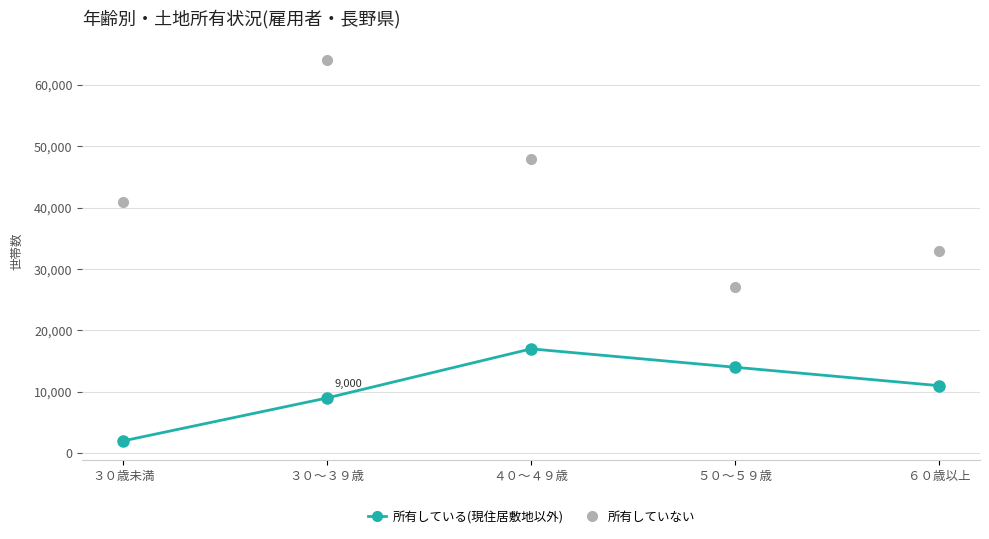

True or false: 所有していない and 所有している(現住居敷地以外) cross at least once.

False